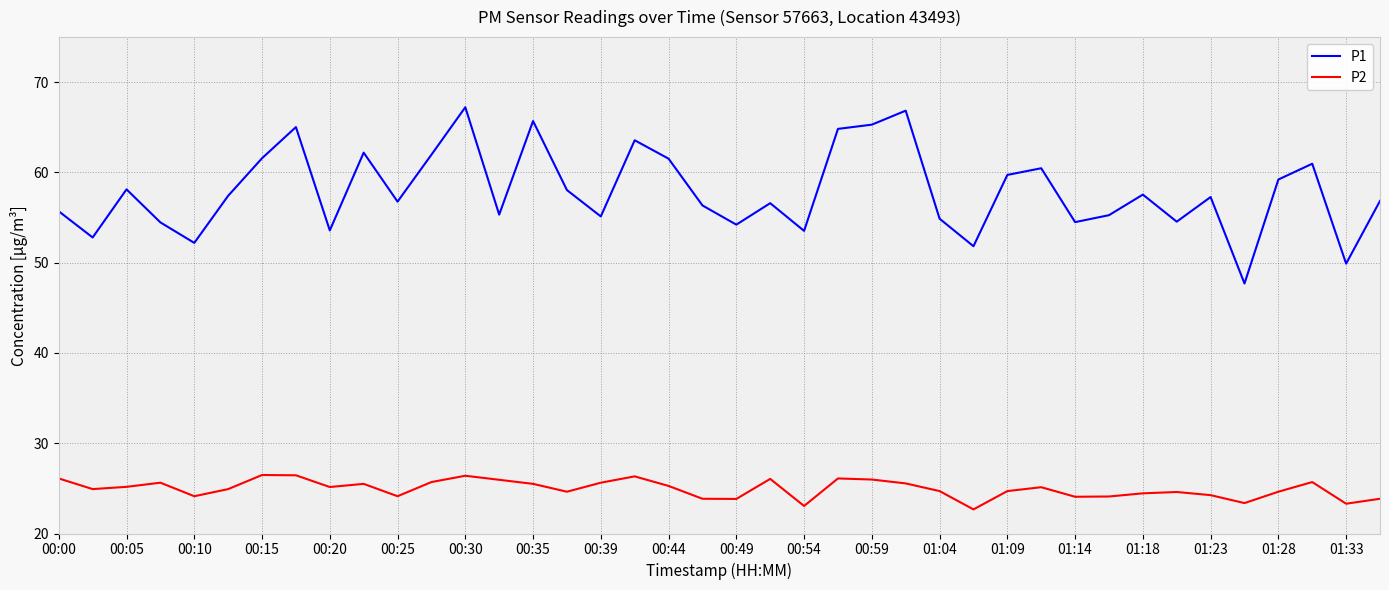

True or false: P1 and P2 cross at least once.

False